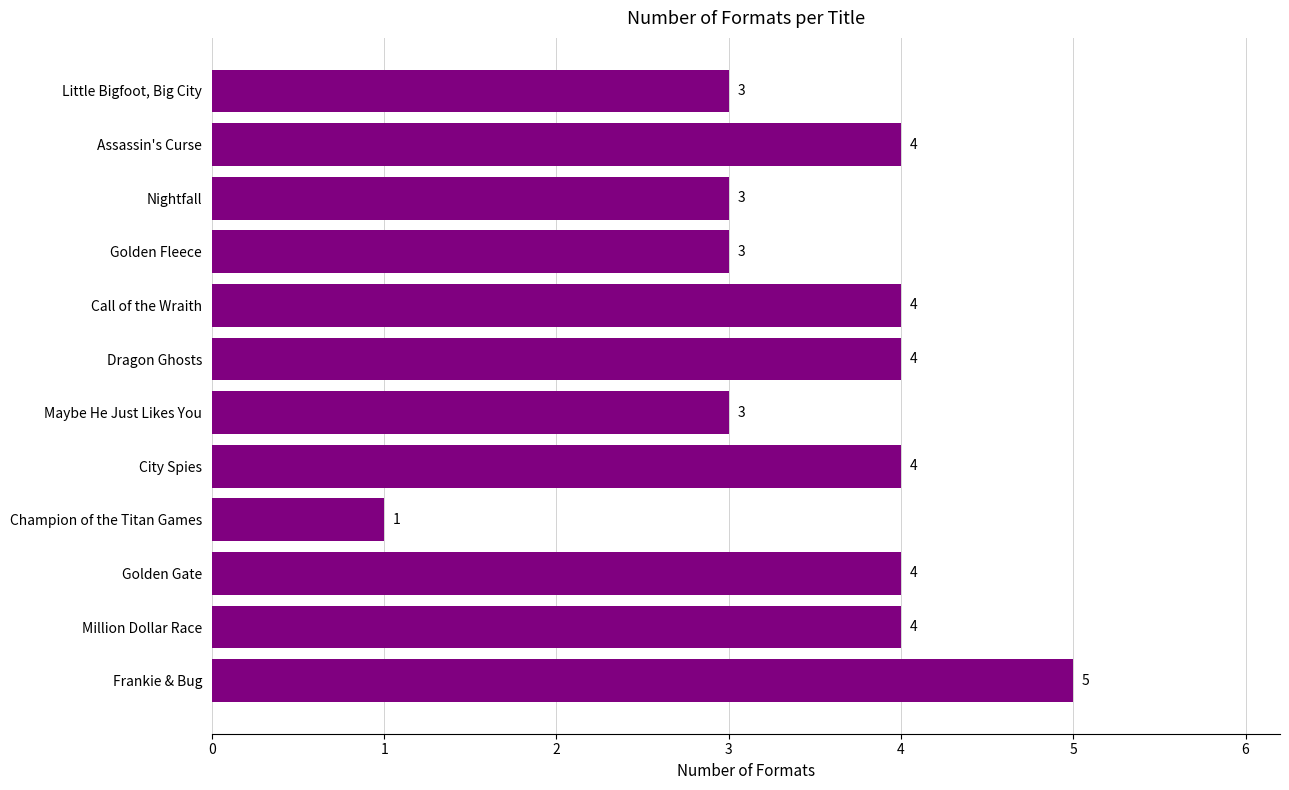

Reading bottom to top, transcribe all the data shown in this chart.

Frankie & Bug=5	Million Dollar Race=4	Golden Gate=4	Champion of the Titan Games=1	City Spies=4	Maybe He Just Likes You=3	Dragon Ghosts=4	Call of the Wraith=4	Golden Fleece=3	Nightfall=3	Assassin's Curse=4	Little Bigfoot, Big City=3